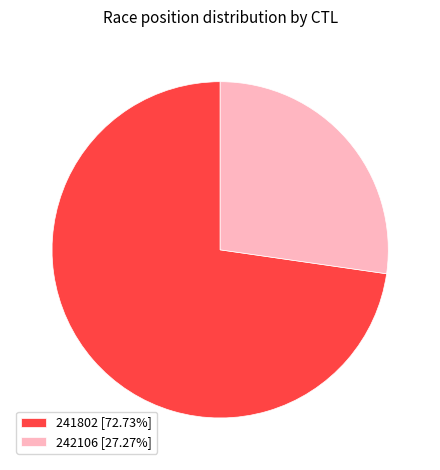

Is it true that 242106 is 35% of the pie?

False